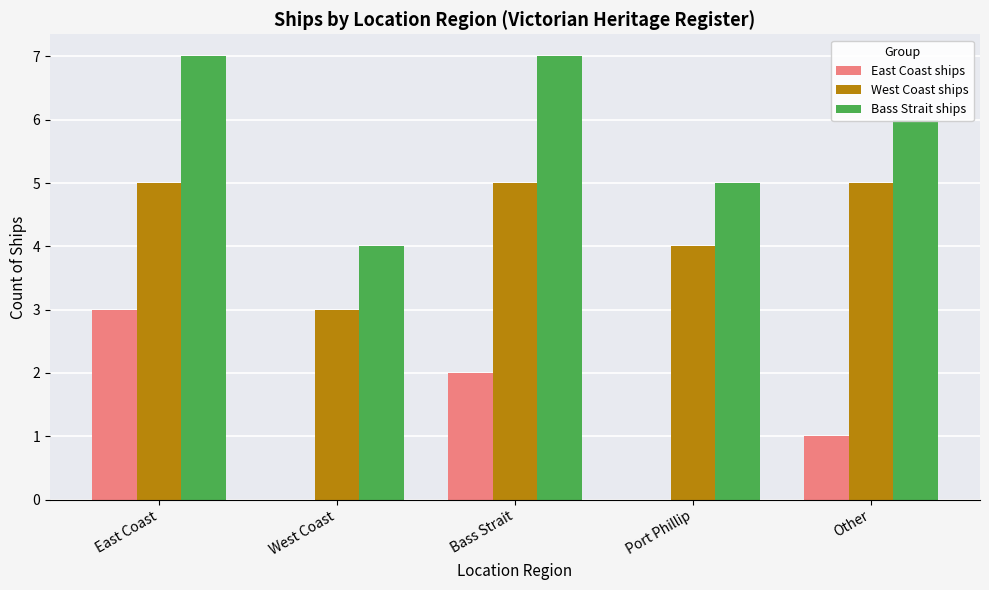

What is the maximum value for Bass Strait ships?

7